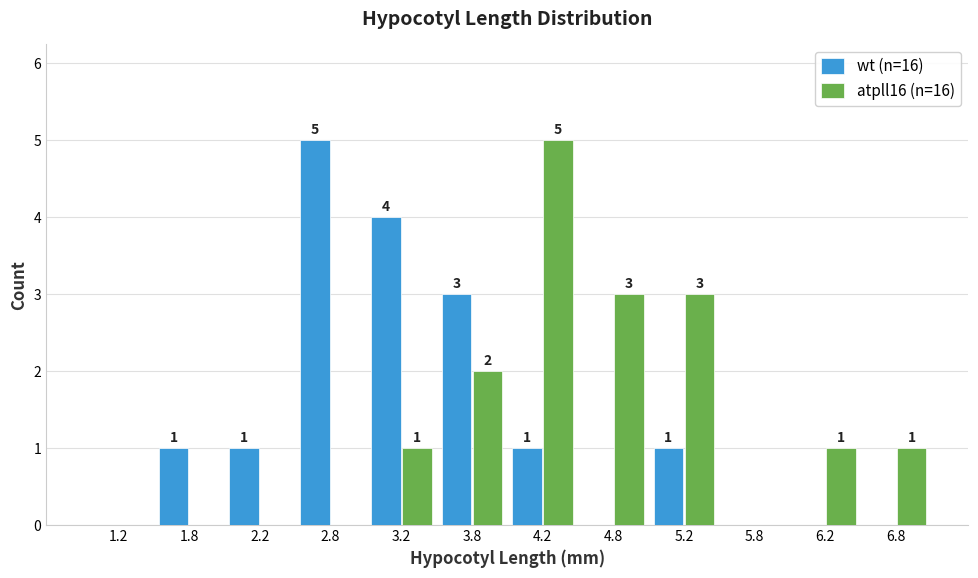

In the atpll16 (n=16) series, which range on the x-axis has the tallest bar?

4.0 to 4.5